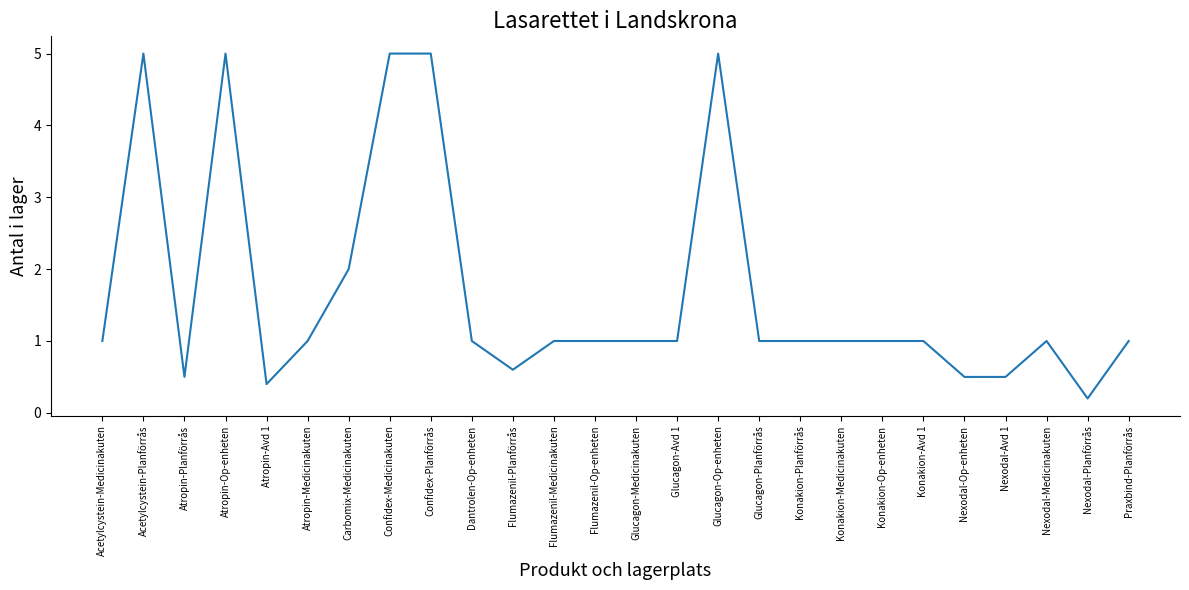

What position from the left is Flumazenil-Medicinakuten?

12